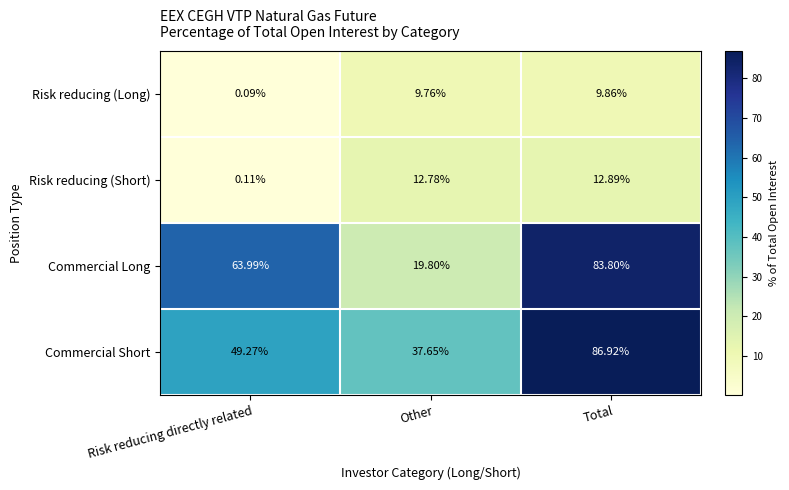

Which category has the lowest value across all series?

Risk reducing directly related